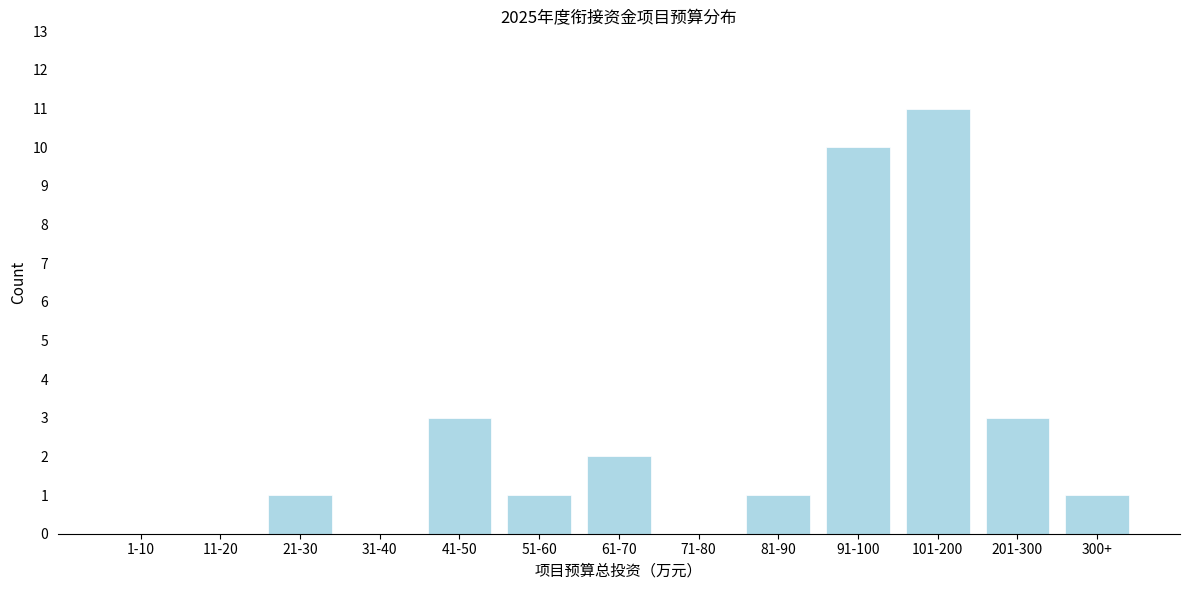

Reading left to right, transcribe all the data shown in this chart.

1-10=0	11-20=0	21-30=1	31-40=0	41-50=3	51-60=1	61-70=2	71-80=0	81-90=1	91-100=10	101-200=11	201-300=3	300+=1